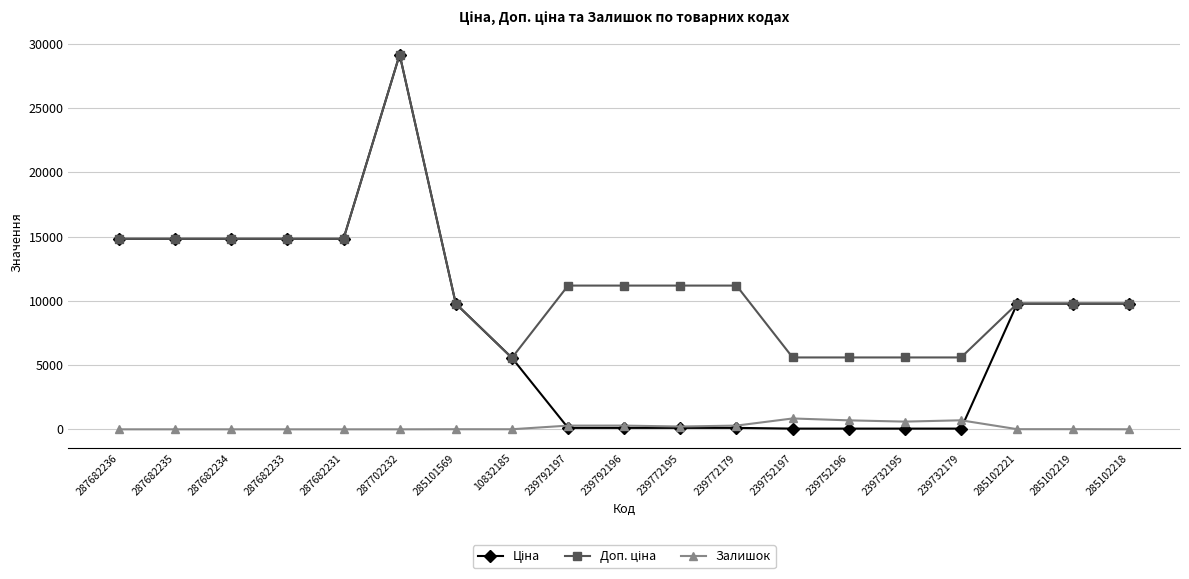

What is the maximum value shown in the chart?

29152.3